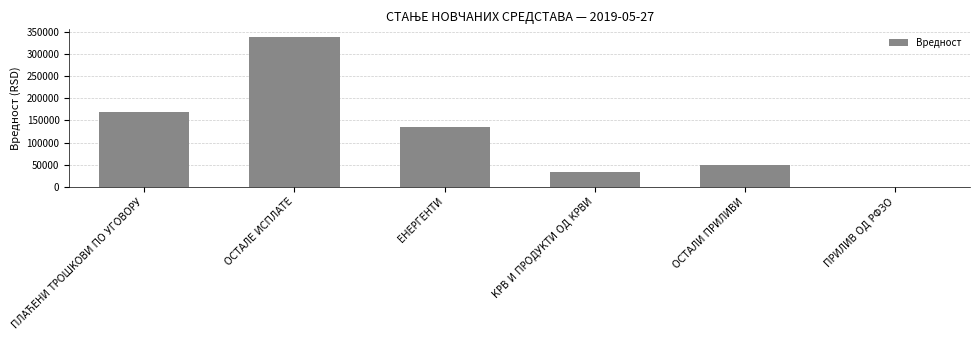

Where does the data first go above 135360?

ПЛАЋЕНИ ТРОШКОВИ ПО УГОВОРУ